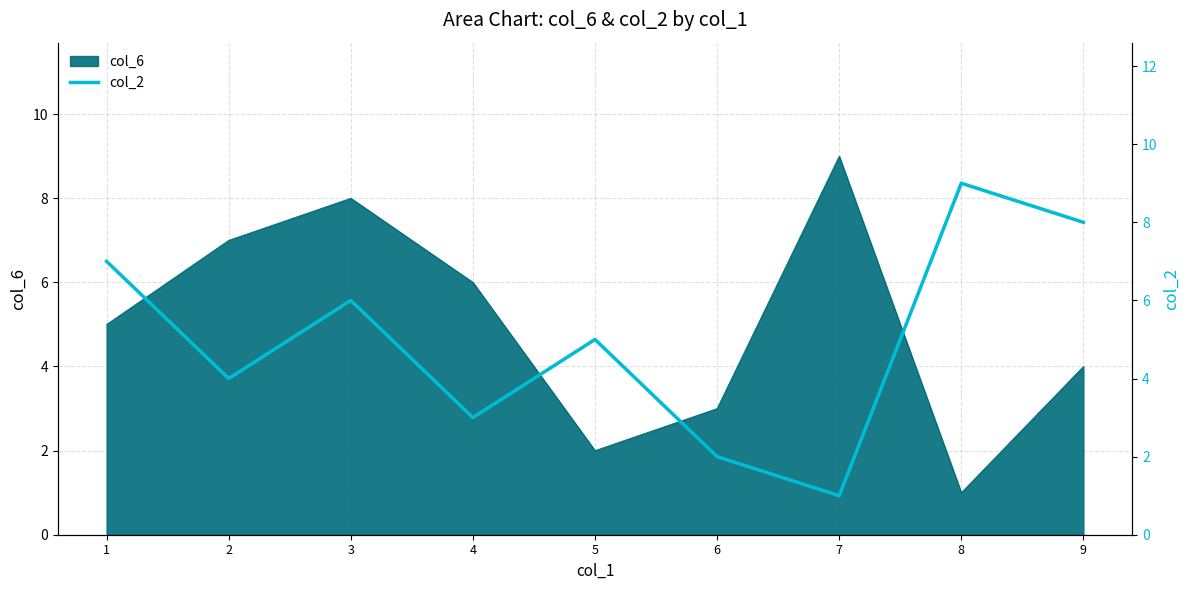

Is it true that the value at 3 is 2?

False